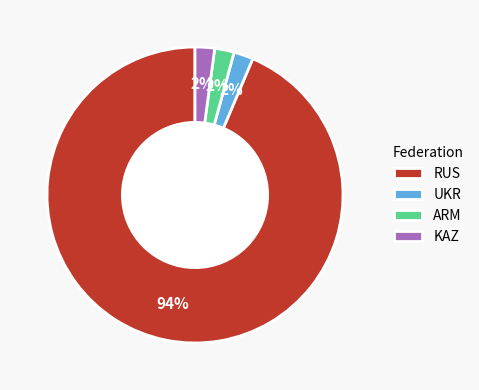

Is the sum of RUS and UKR greater than half?

Yes